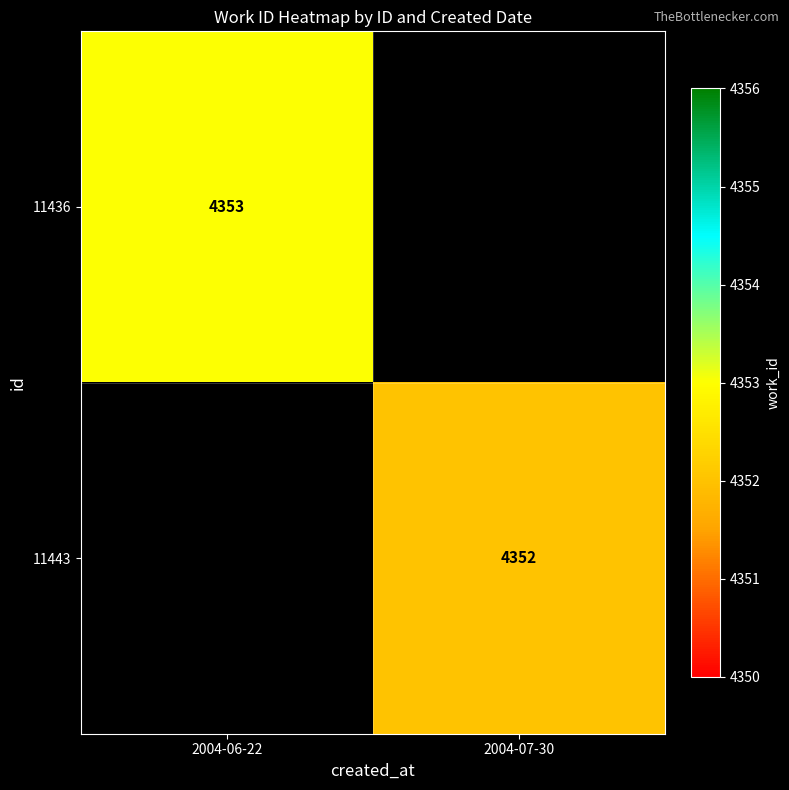

Is it true that 11443 equals 2631 at 2004-07-30?

False